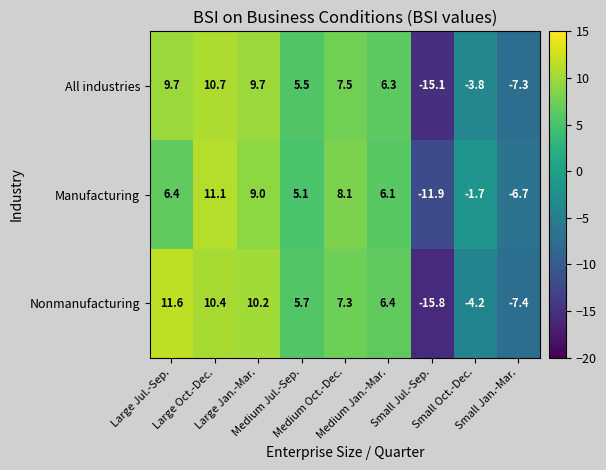

List the series in order of their overall mean, highest first.

Manufacturing, Nonmanufacturing, All industries